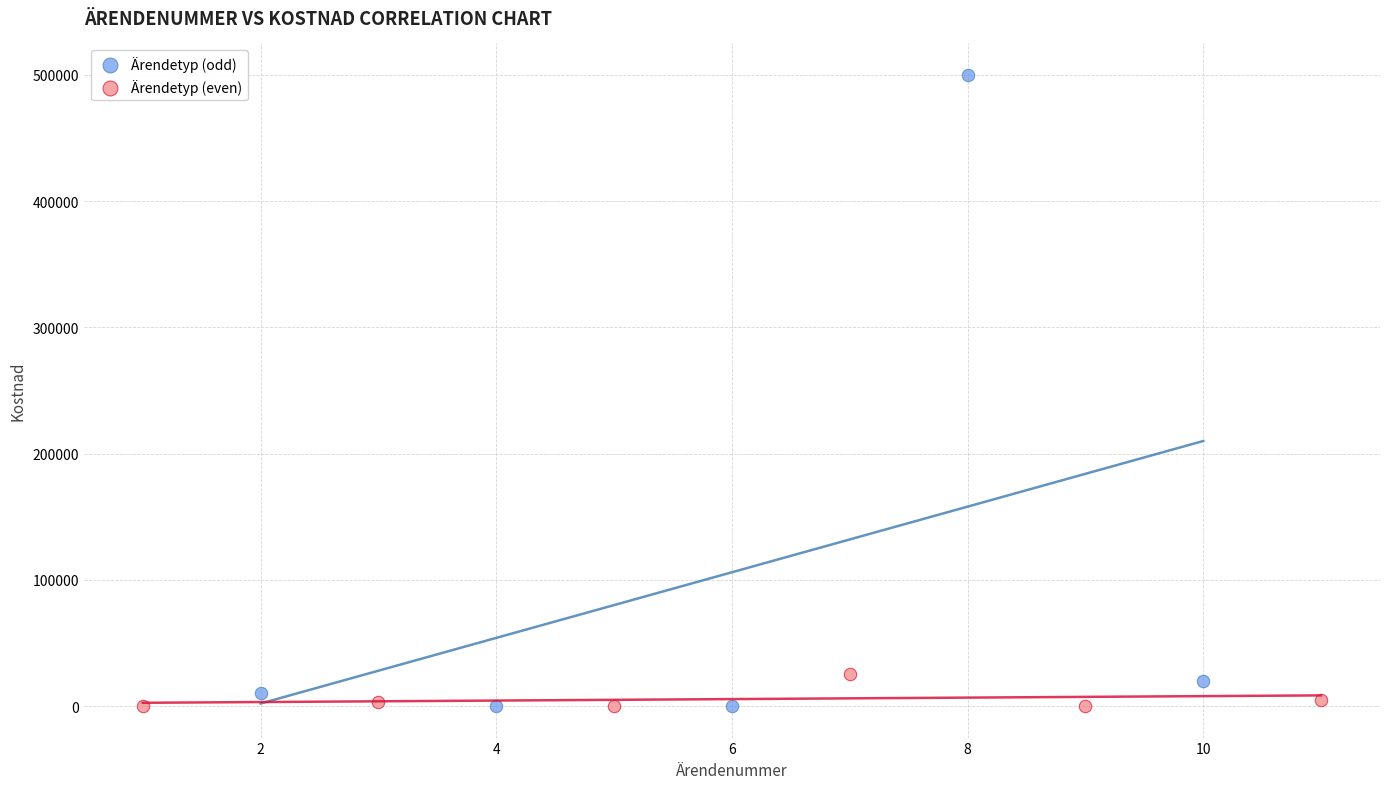

Which series contains the highest Y value?

Ärendetyp (odd)